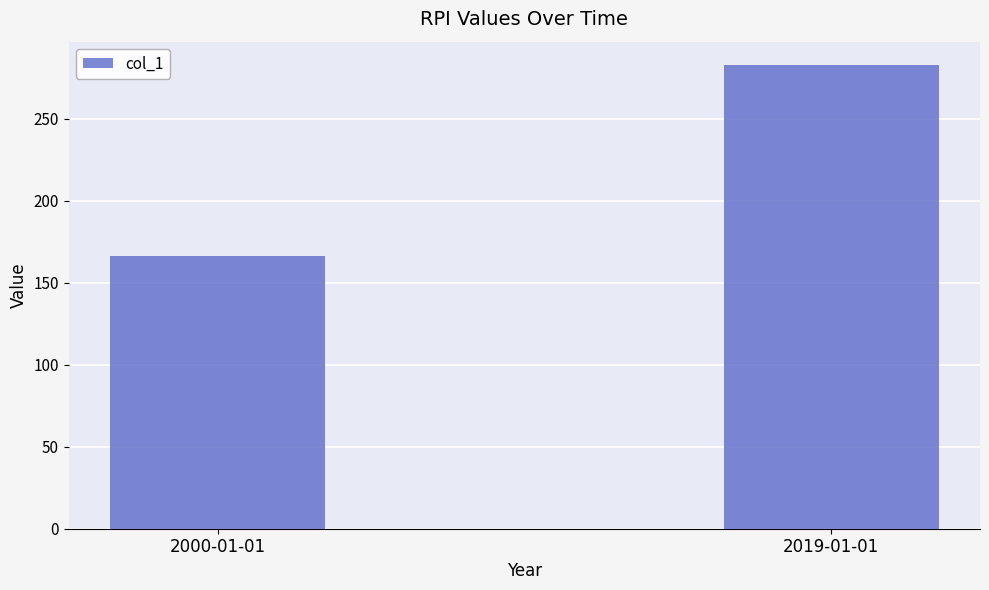

What is the smallest value displayed?

166.6